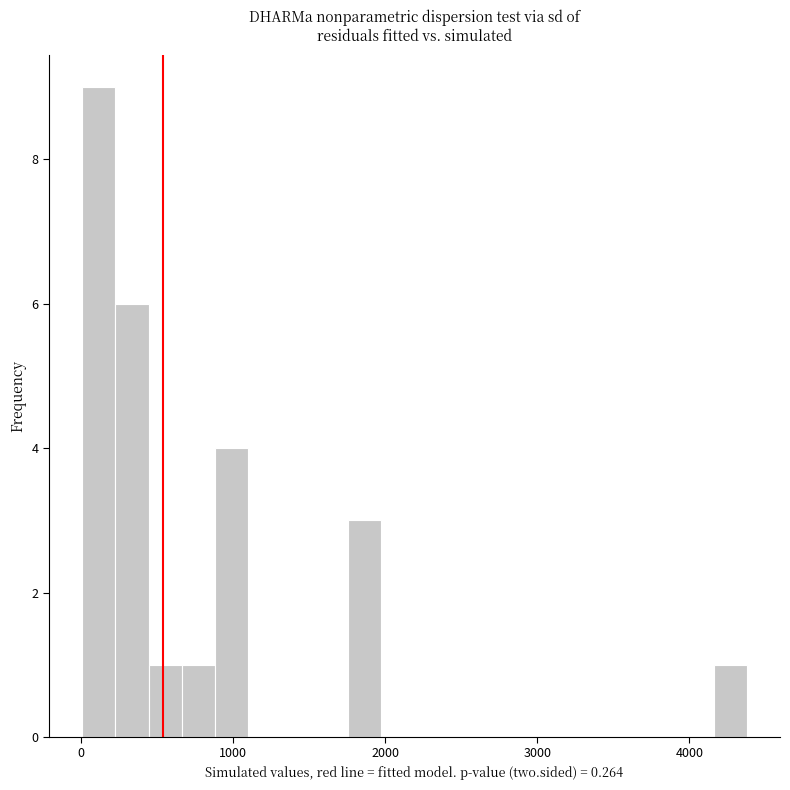

Read against the x-axis, roughly where is the centre of the tallest bar?

100